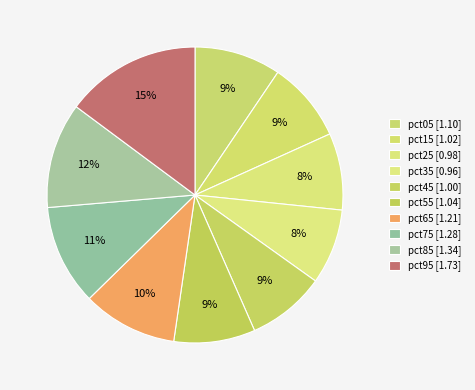

How many slices are in this pie chart?

10